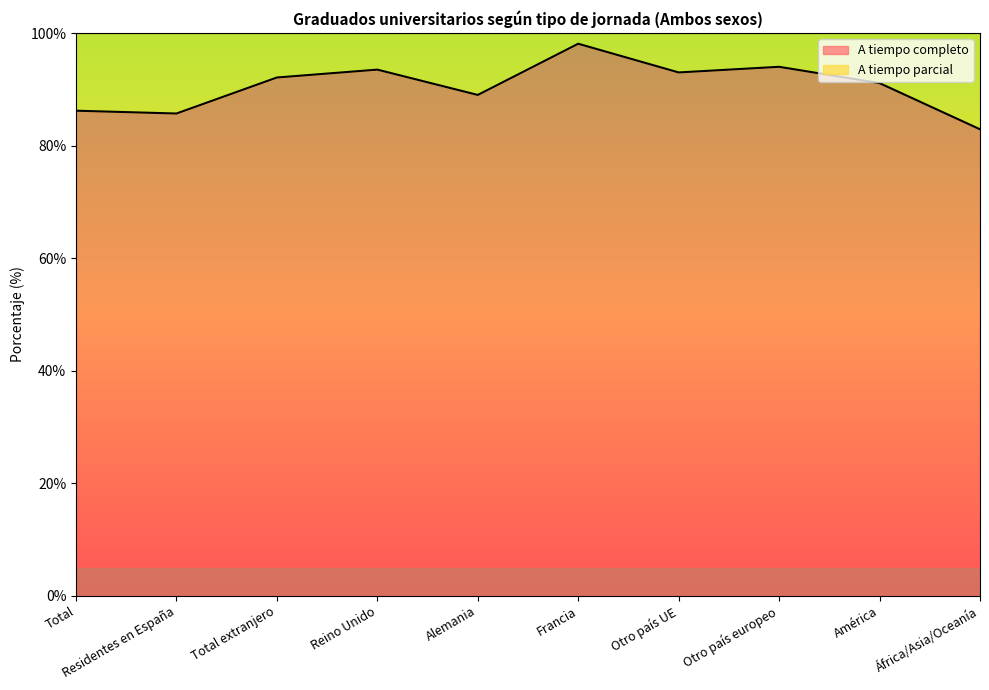

Rank the categories by value from highest to lowest.

Francia, Otro país europeo, Reino Unido, Otro país UE, Total extranjero, América, Alemania, Total, Residentes en España, África/Asia/Oceanía